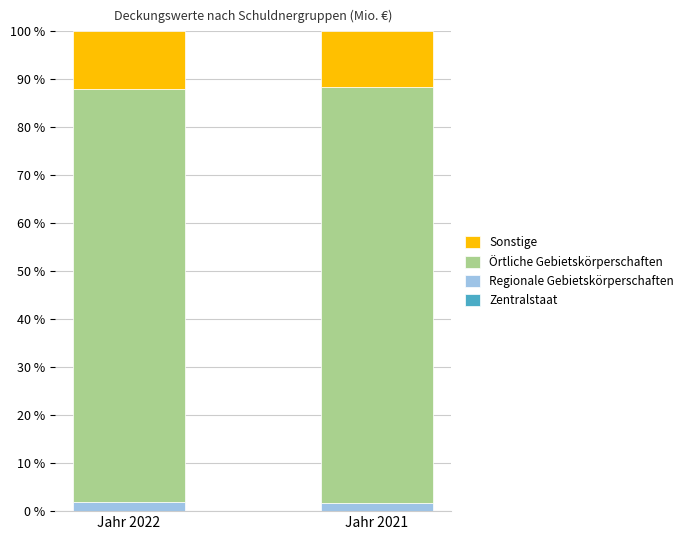

Are the bars grouped side by side (vs. stacked)?

No